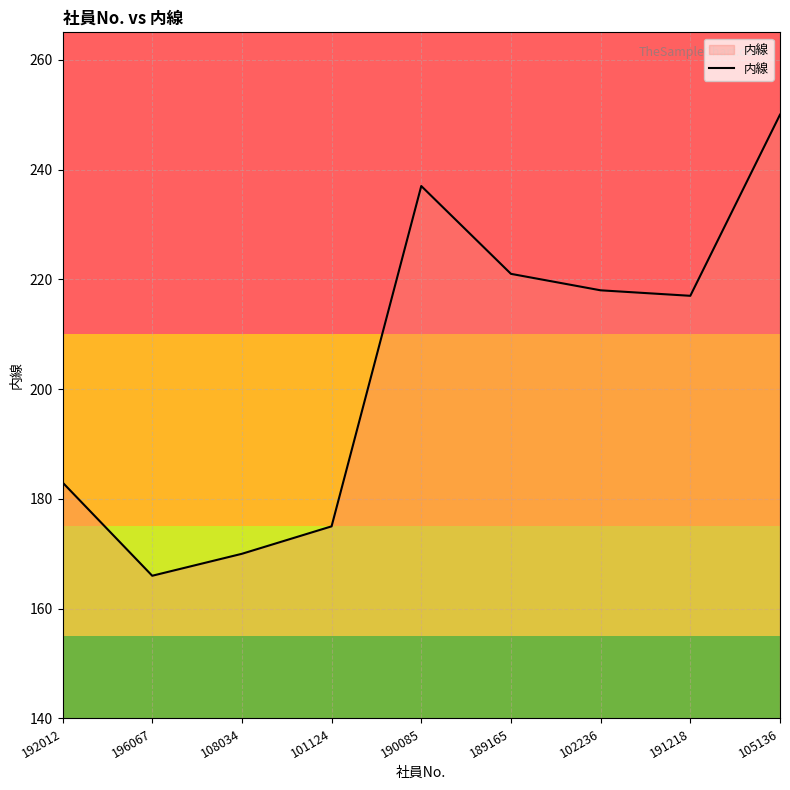

Which has a higher value, 191218 or 192012?

191218